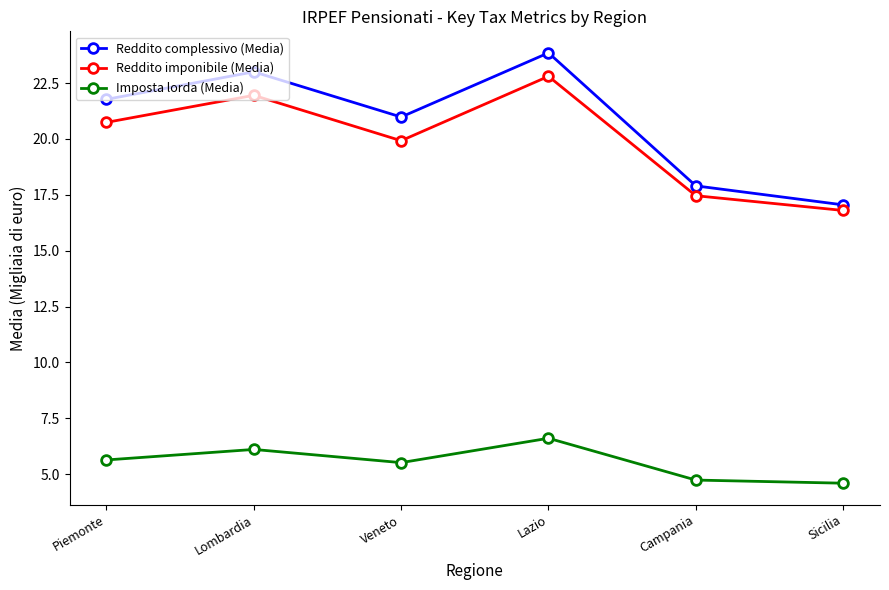

How many categories are shown in the chart?

6